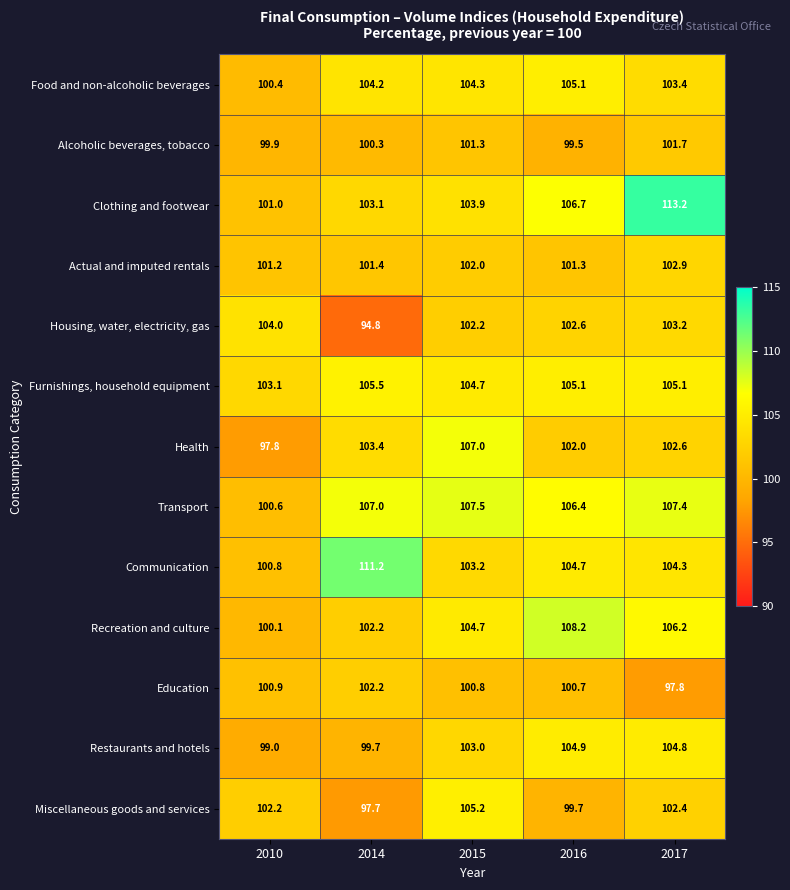

What is the difference between the second highest and second lowest values in the Alcoholic beverages, tobacco series?

1.4